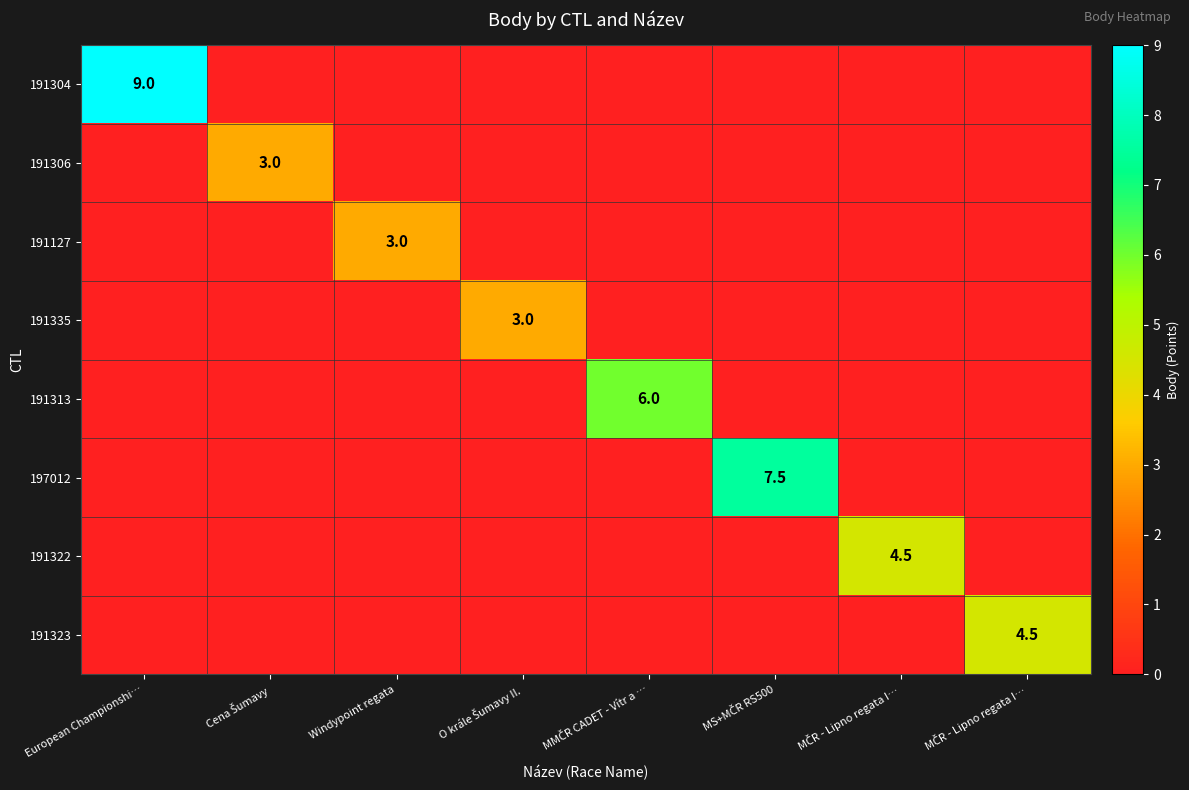

What is the highest value of the 191335 series?

3.0